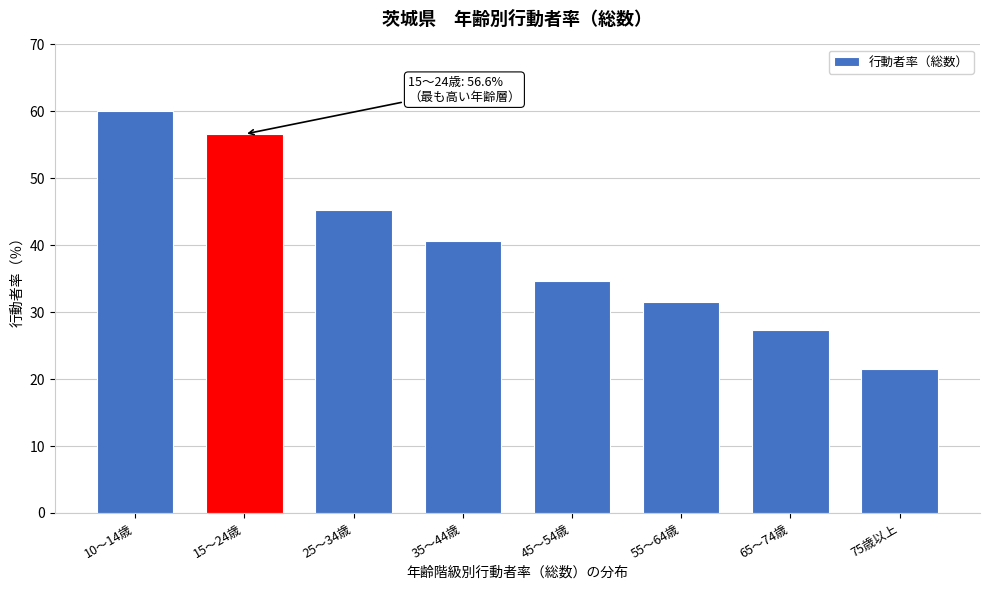

Reading left to right, list all the values displayed in this chart.

10～14歳=60.0	15～24歳=56.6	25～34歳=45.2	35～44歳=40.6	45～54歳=34.7	55～64歳=31.5	65～74歳=27.3	75歳以上=21.5